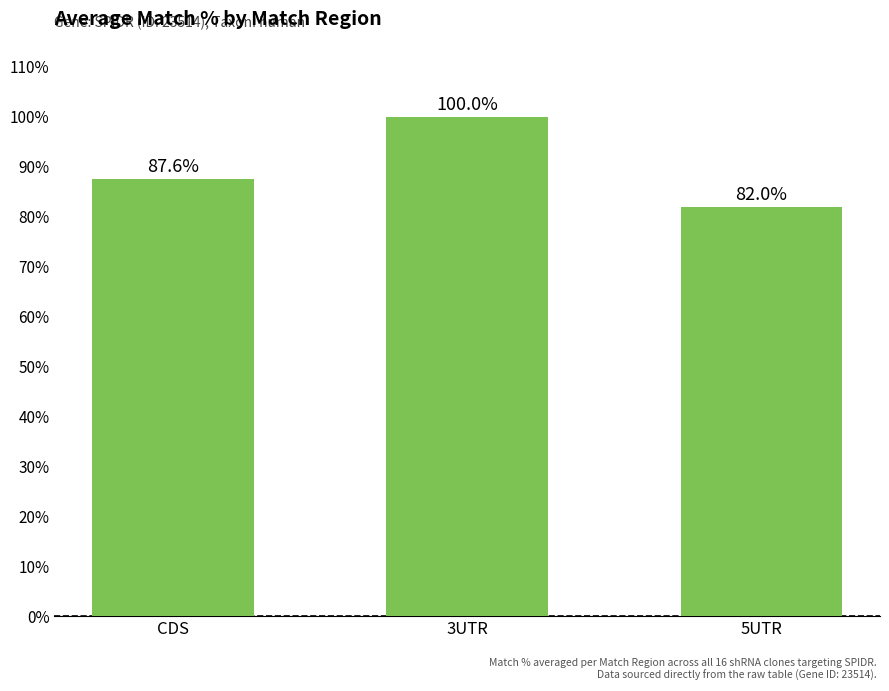

Which label corresponds to the largest value in the chart?

3UTR